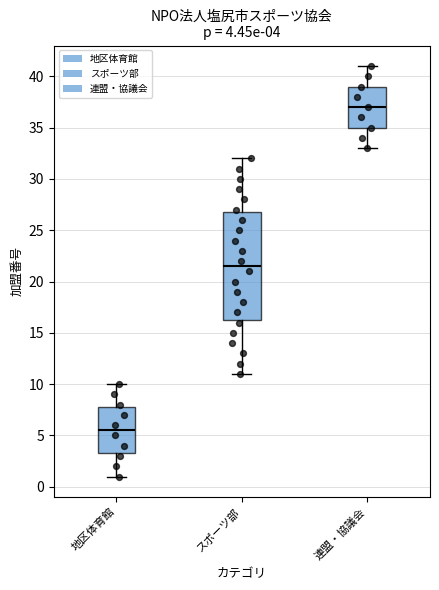

Which box has the lowest median line?

地区体育館